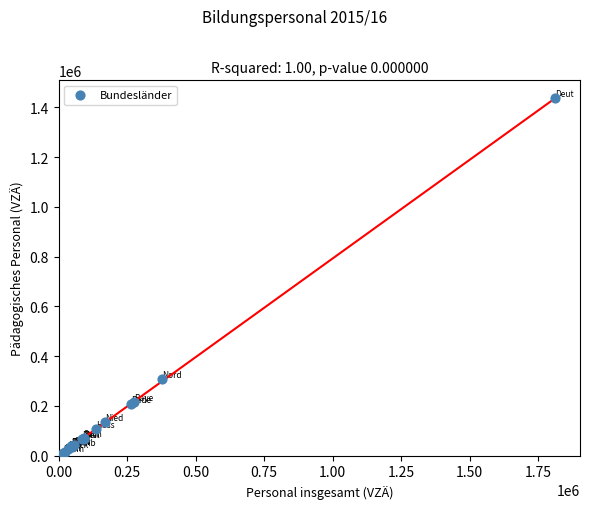

What Y value in the scatter plot is closest to 724150?

306500